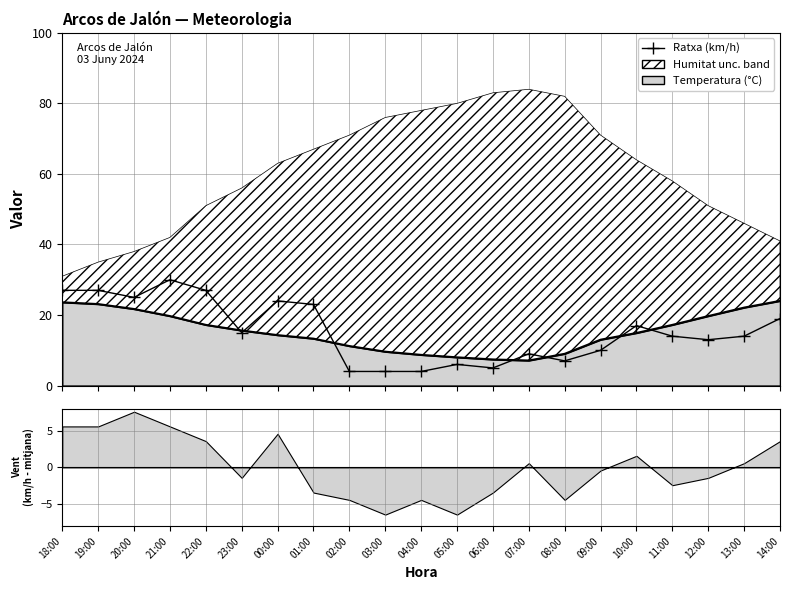

Where does the data first go above 14?

18:00